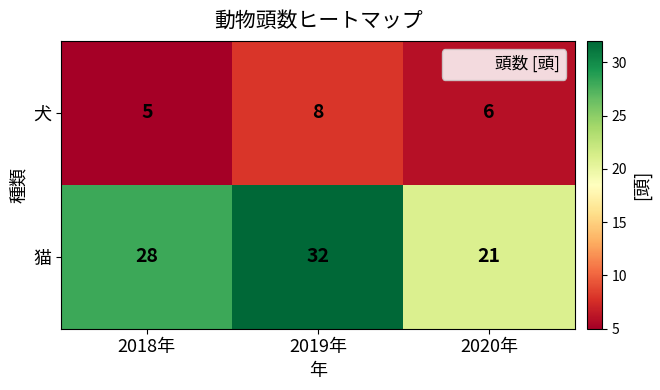

Reading left to right, transcribe all the data shown in this chart.

犬: 2018年=5	2019年=8	2020年=6
猫: 2018年=28	2019年=32	2020年=21